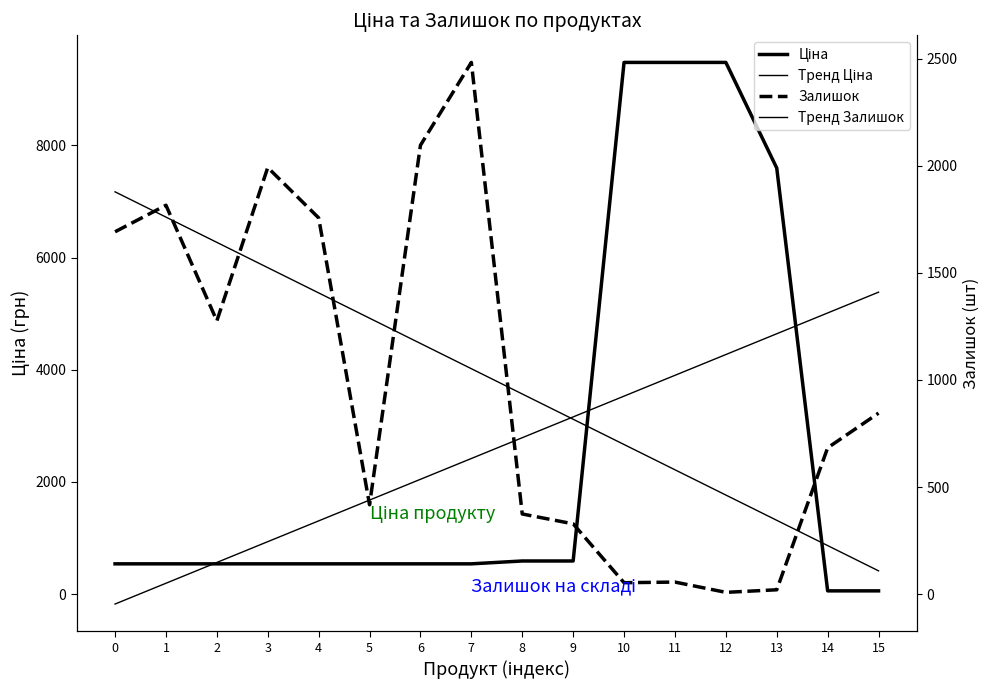

What is the value of the Тренд Ціна point at the 11th from the left?

3529.5